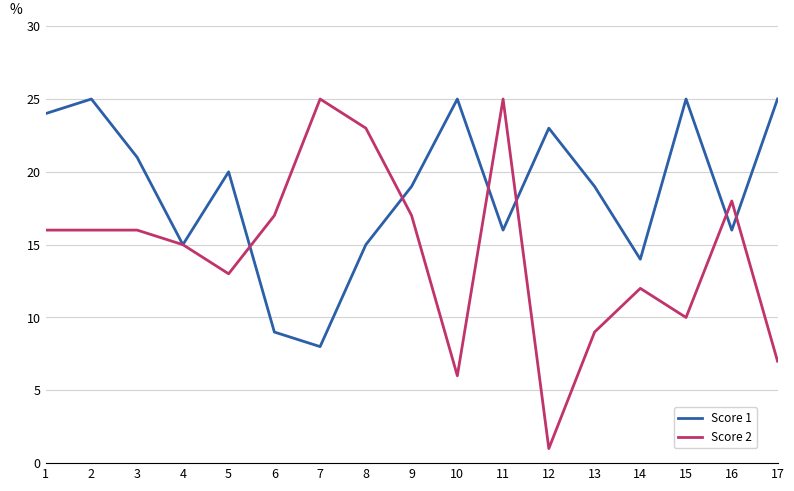

Which series has the largest range (max minus min)?

Score 2